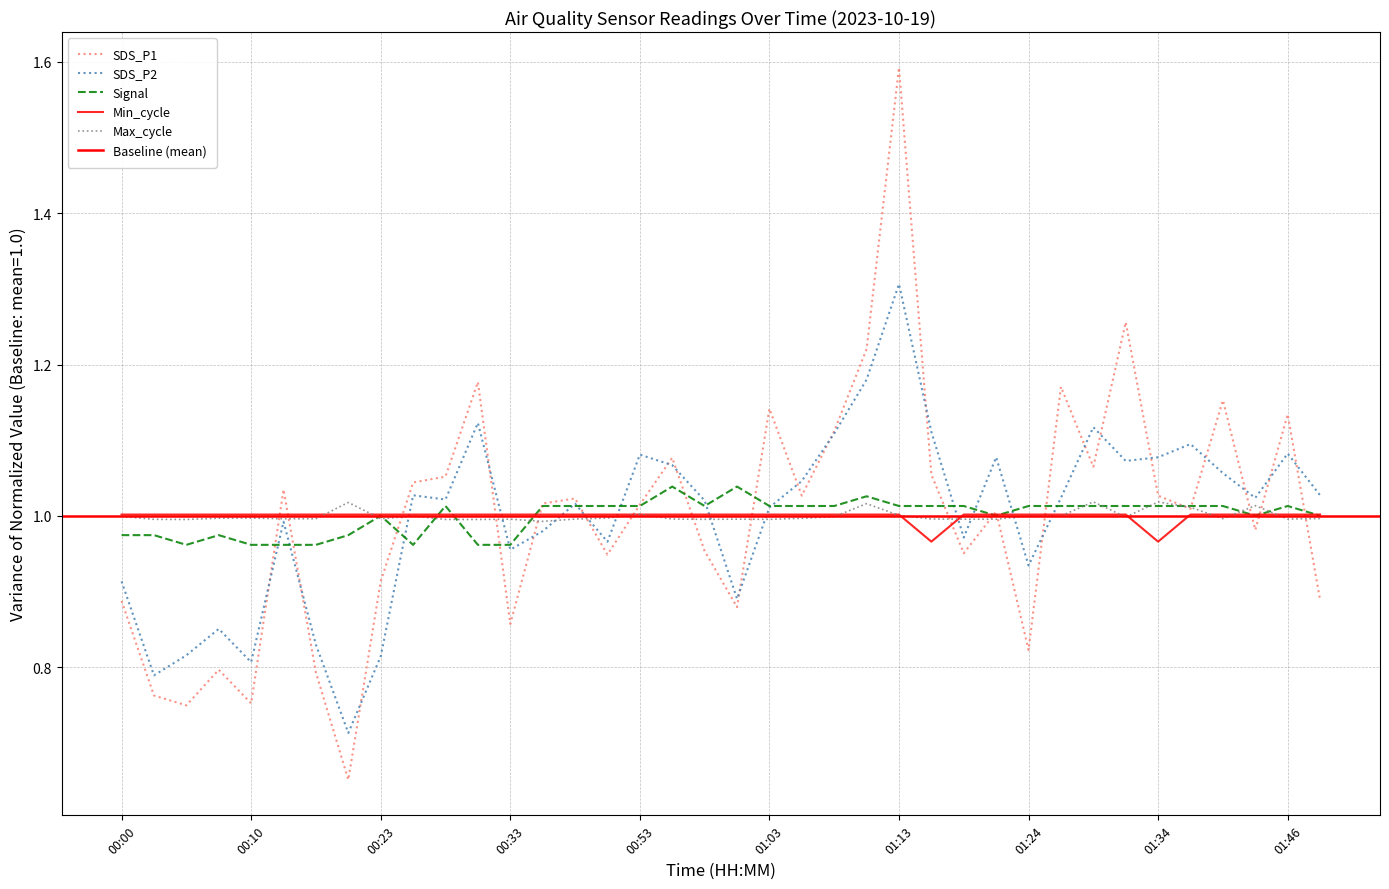

Which series has the largest total across all categories?

SDS_P2